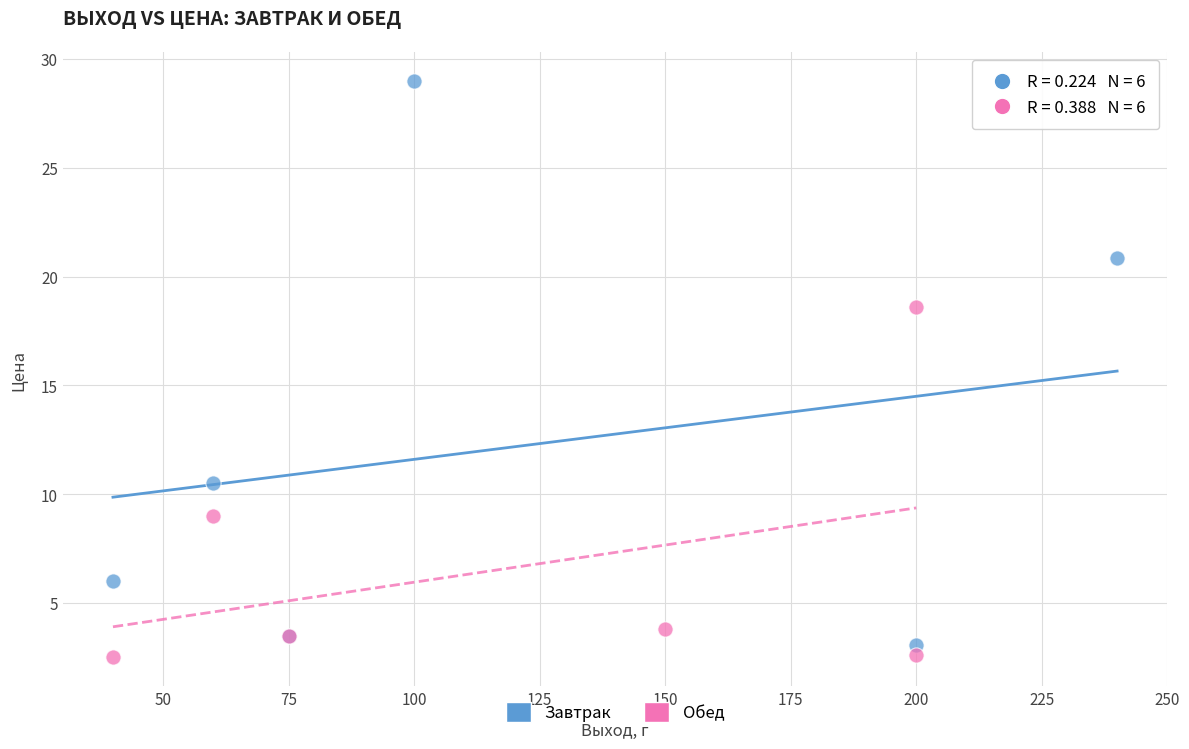

Which series reaches the maximum Y coordinate?

Завтрак